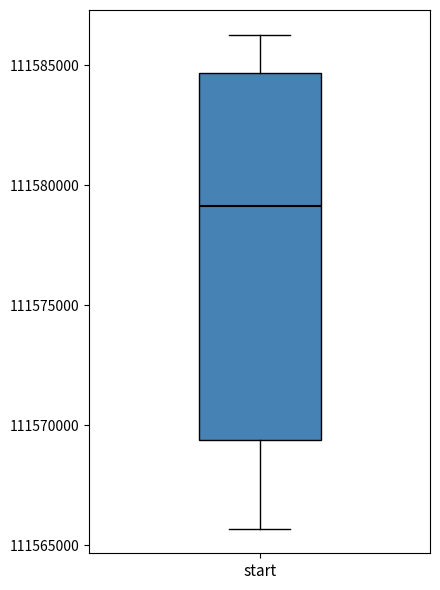

Where is the lower edge of the box for start on the y-axis? The values are not printed on the chart, so give them approximately, as read against the axis.

111569500